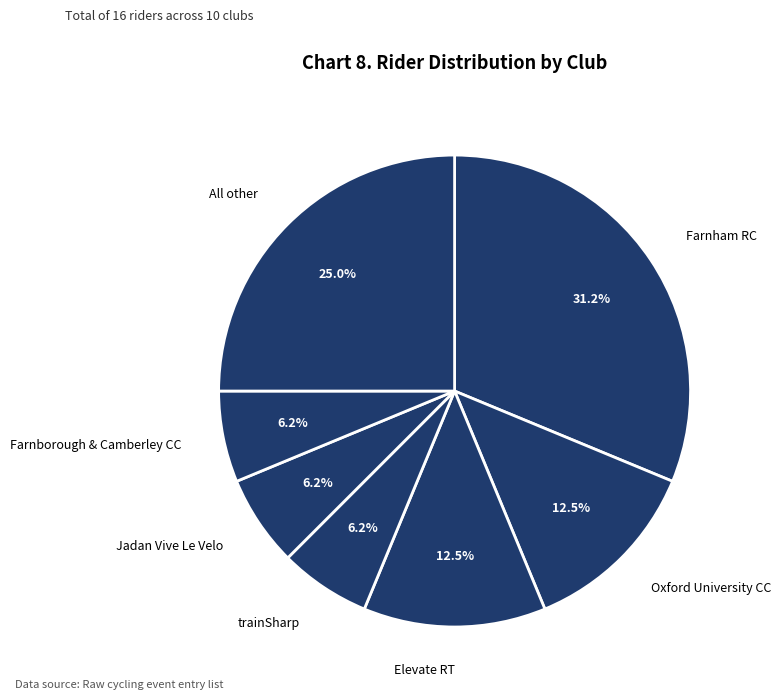

Which category has the biggest portion of the pie?

Farnham RC